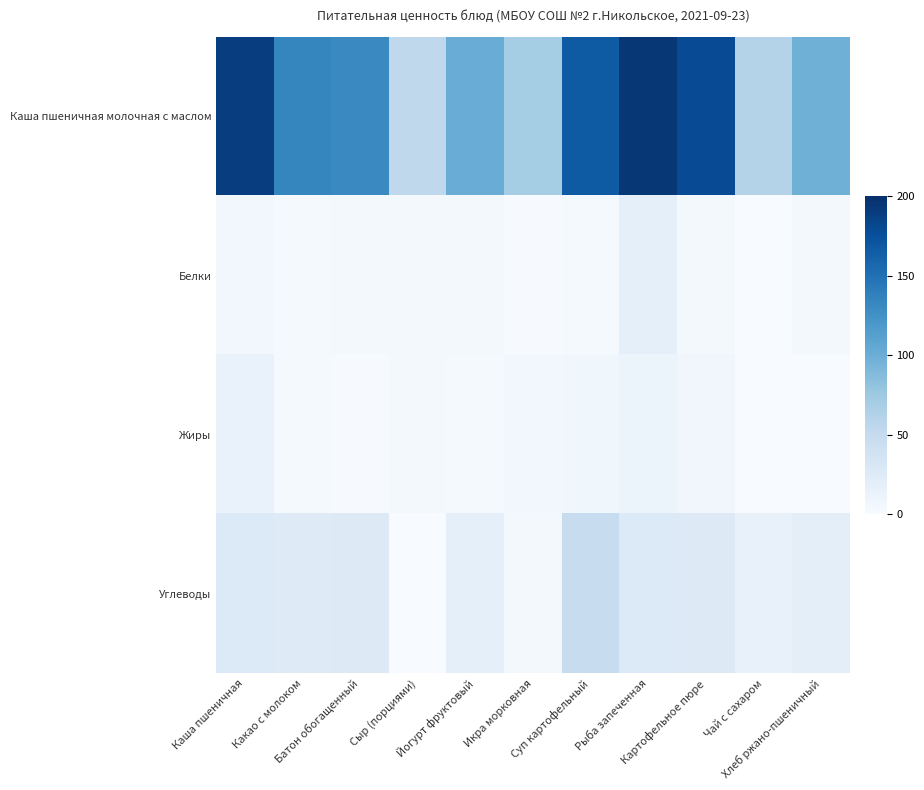

Rank the series at Суп картофельный from highest to lowest value.

Каша пшеничная молочная с маслом, Углеводы, Жиры, Белки